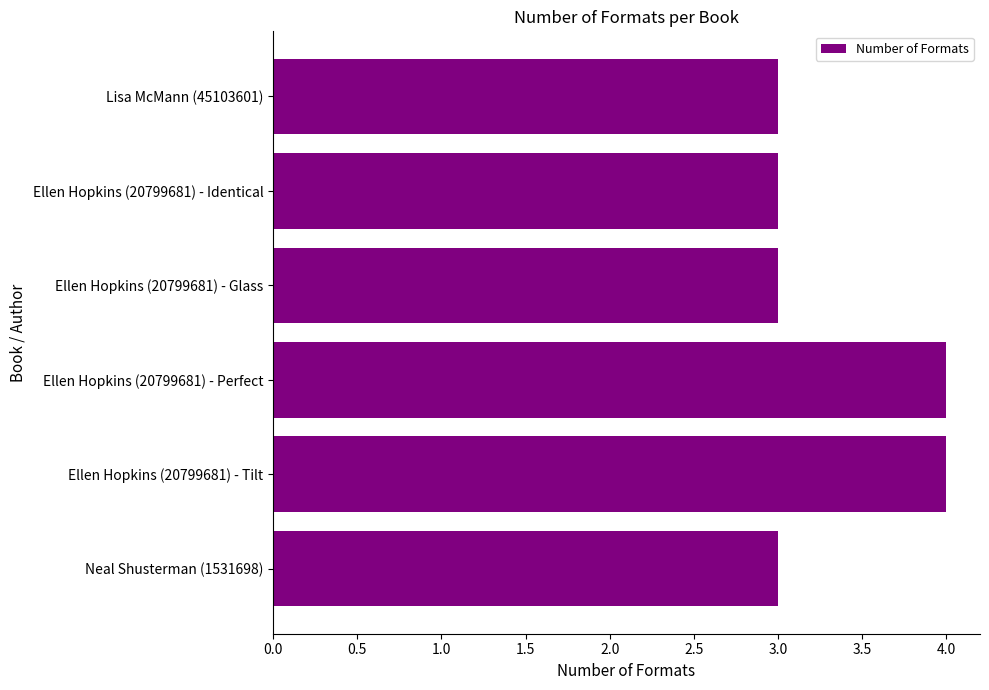

How many data points does each series have?

6